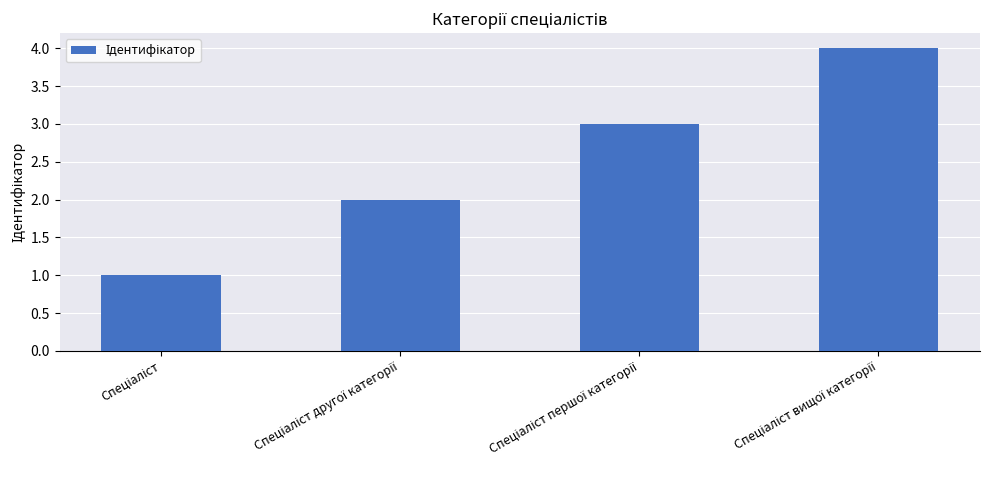

How many data points are less than 3?

2